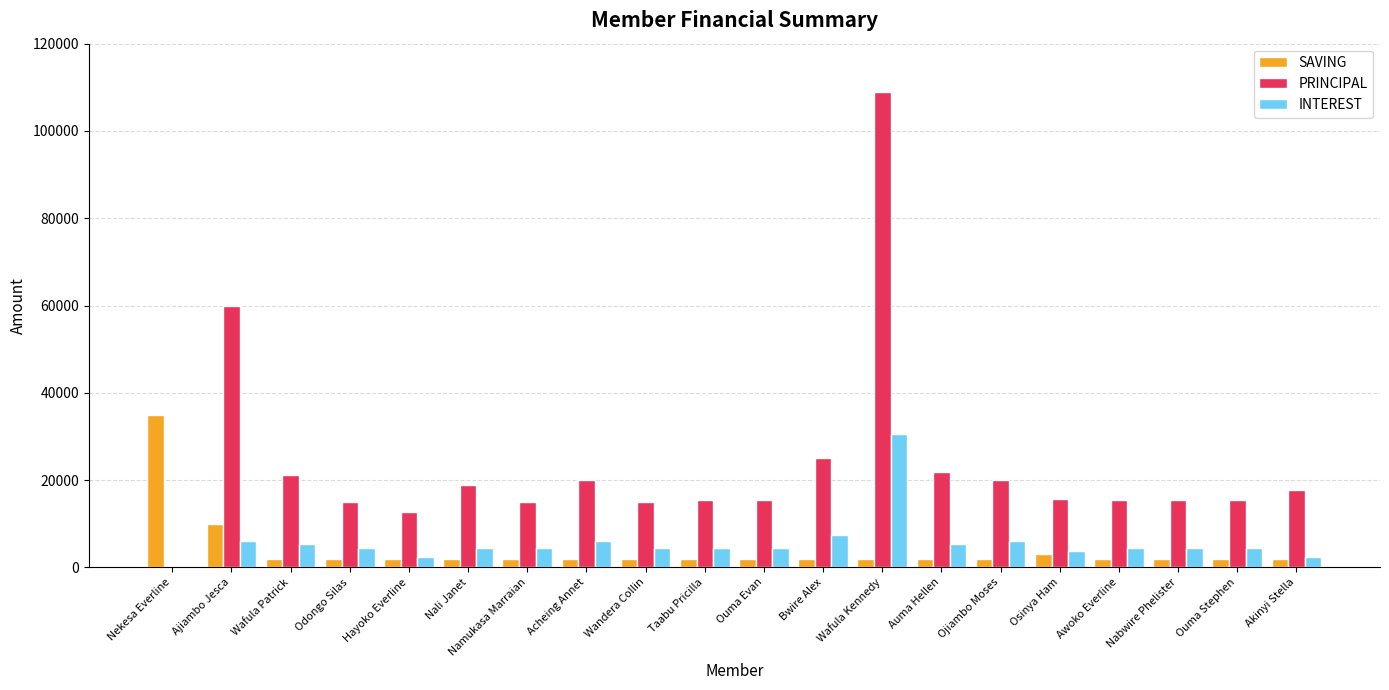

Is it true that SAVING equals 2000 at Awoko Everline?

True